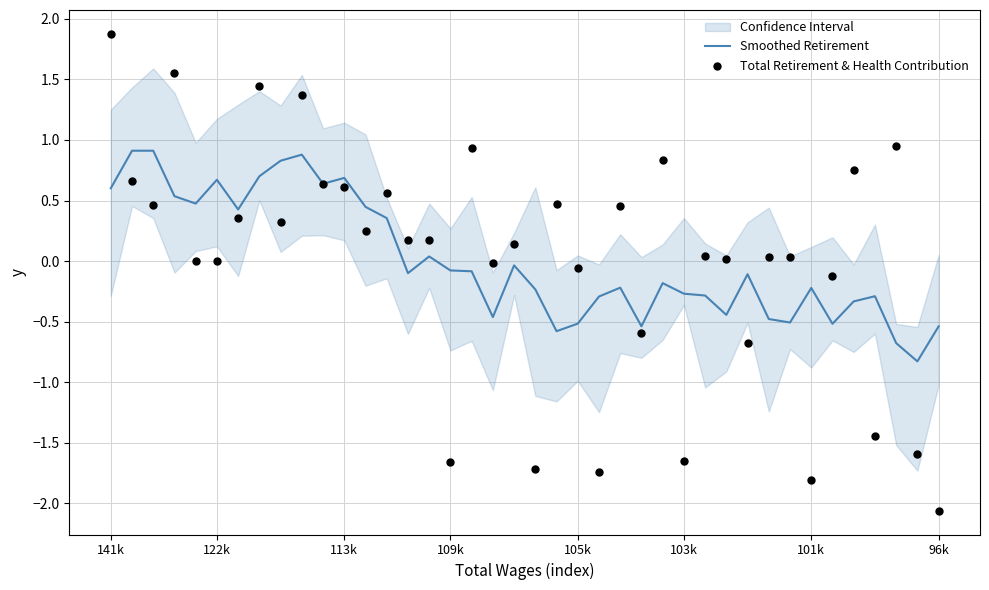

At how many categories does at least one series exceed -1?

40